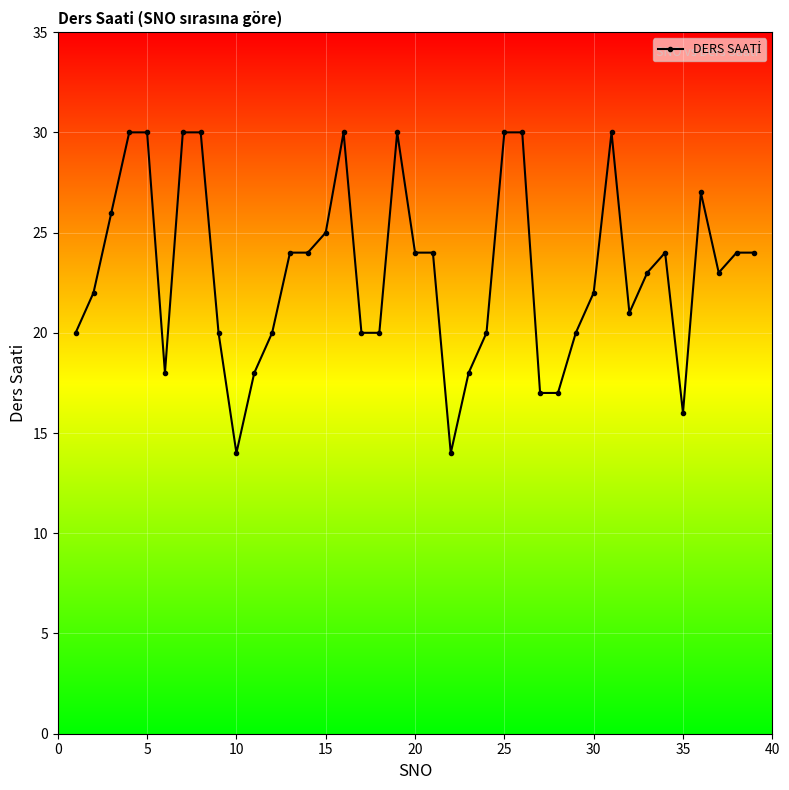

True or false: there are more than 1 points higher than both neighbors.

True